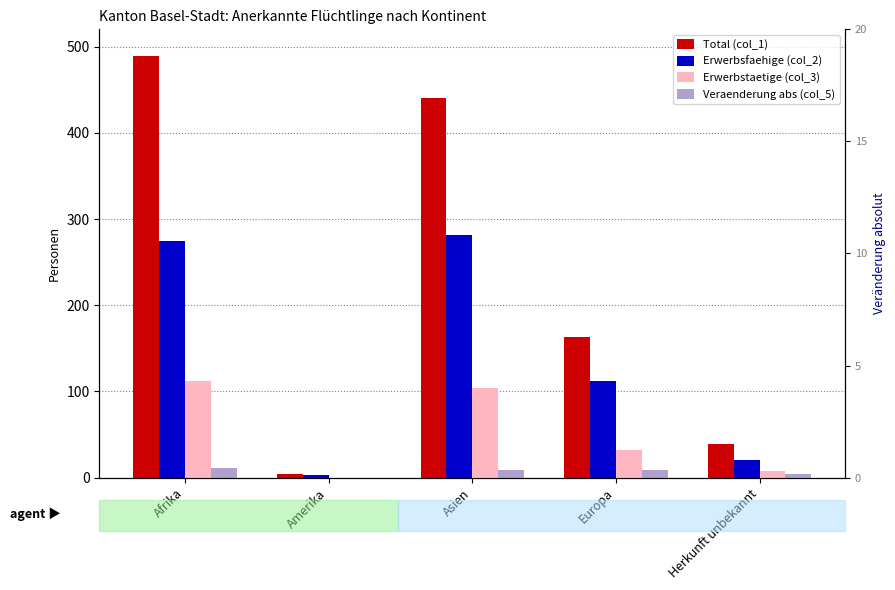

What is the difference between the highest and lowest values at Amerika?

4